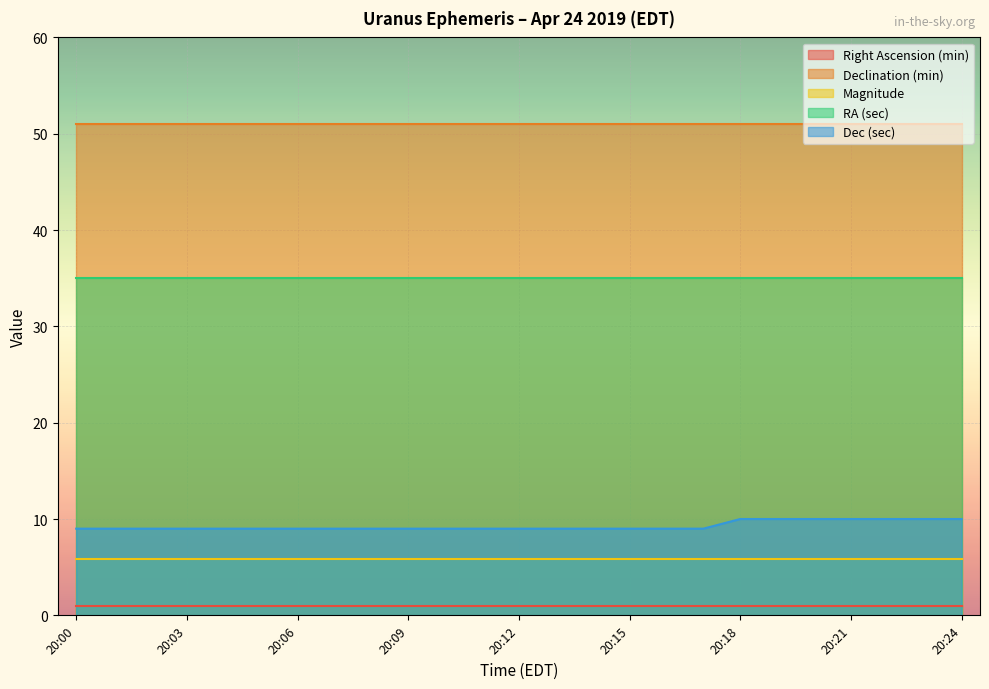

What is the maximum value for Right Ascension (min)?

1.0